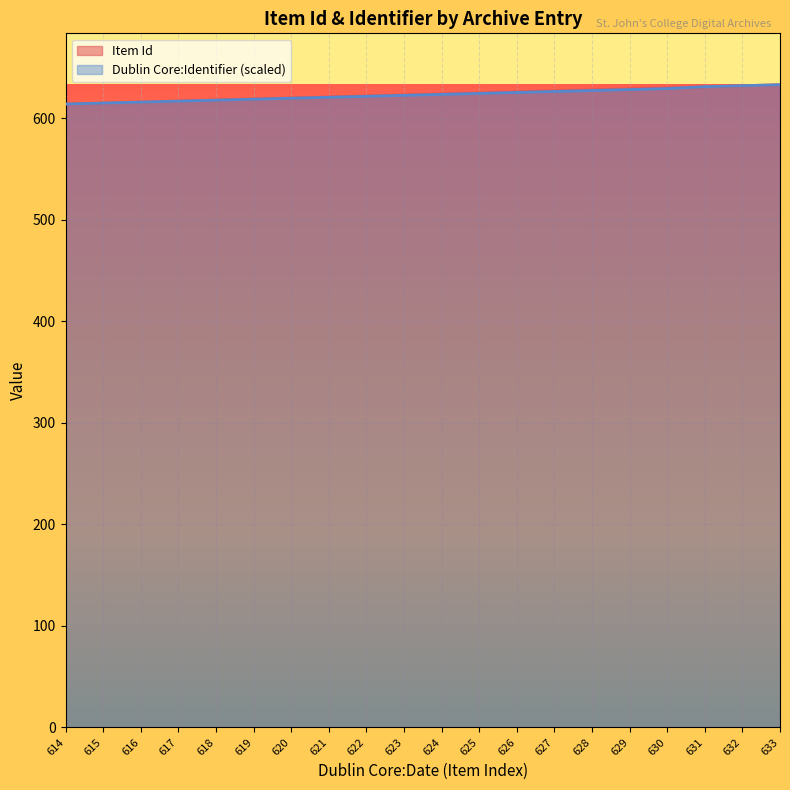

List the series in order of their peak value, highest first.

Item Id, Dublin Core:Identifier